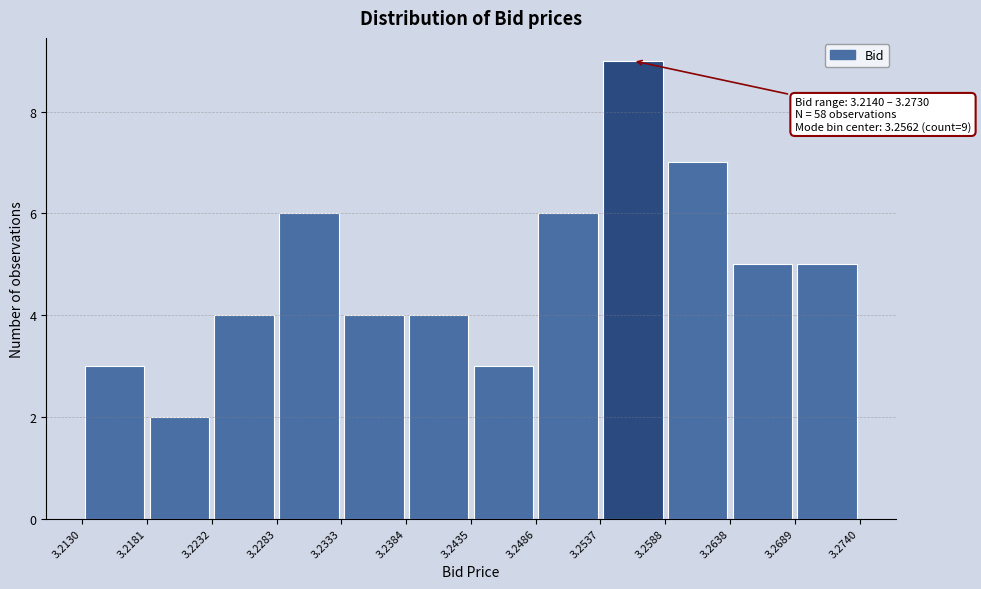

Which range on the x-axis has the tallest bar?

3.2537 to 3.2588